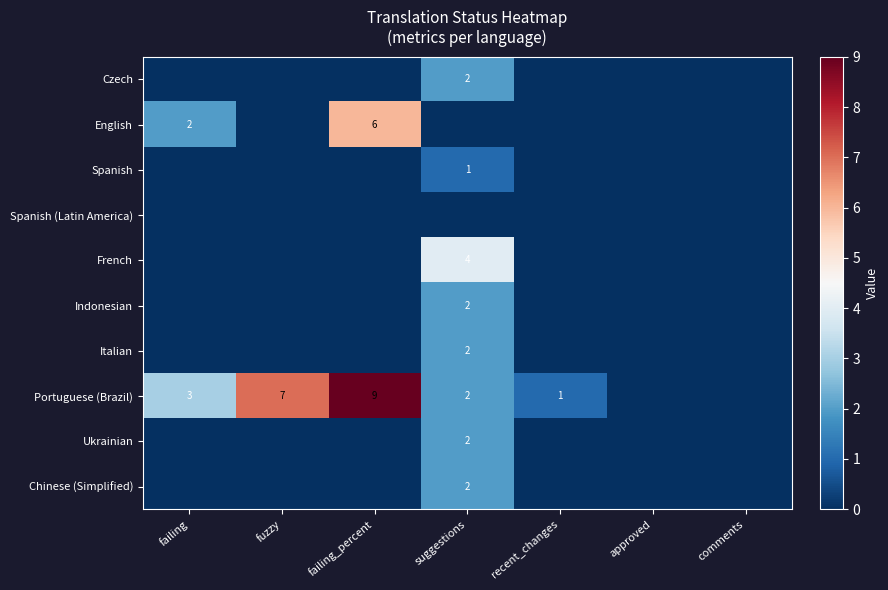

True or false: Portuguese (Brazil) has a value of 7 at fuzzy.

True